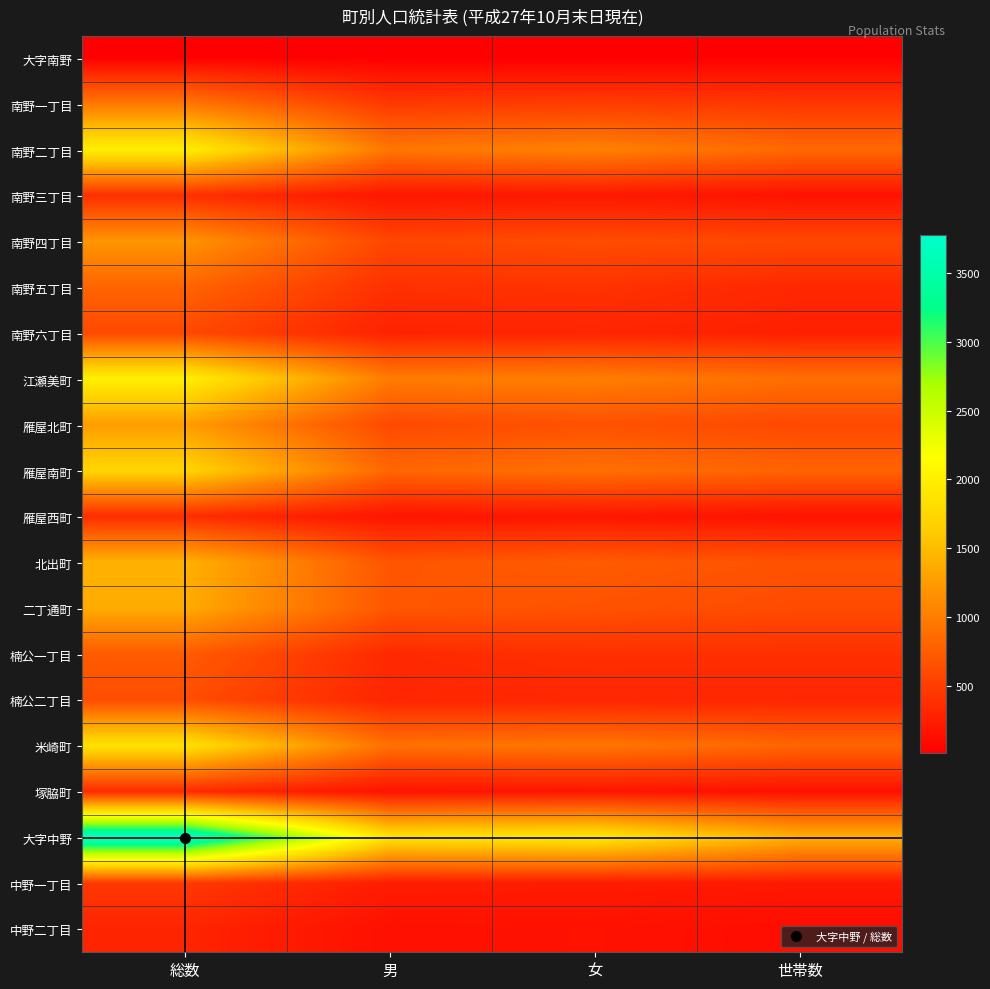

At how many categories does at least one series exceed 1328?

4